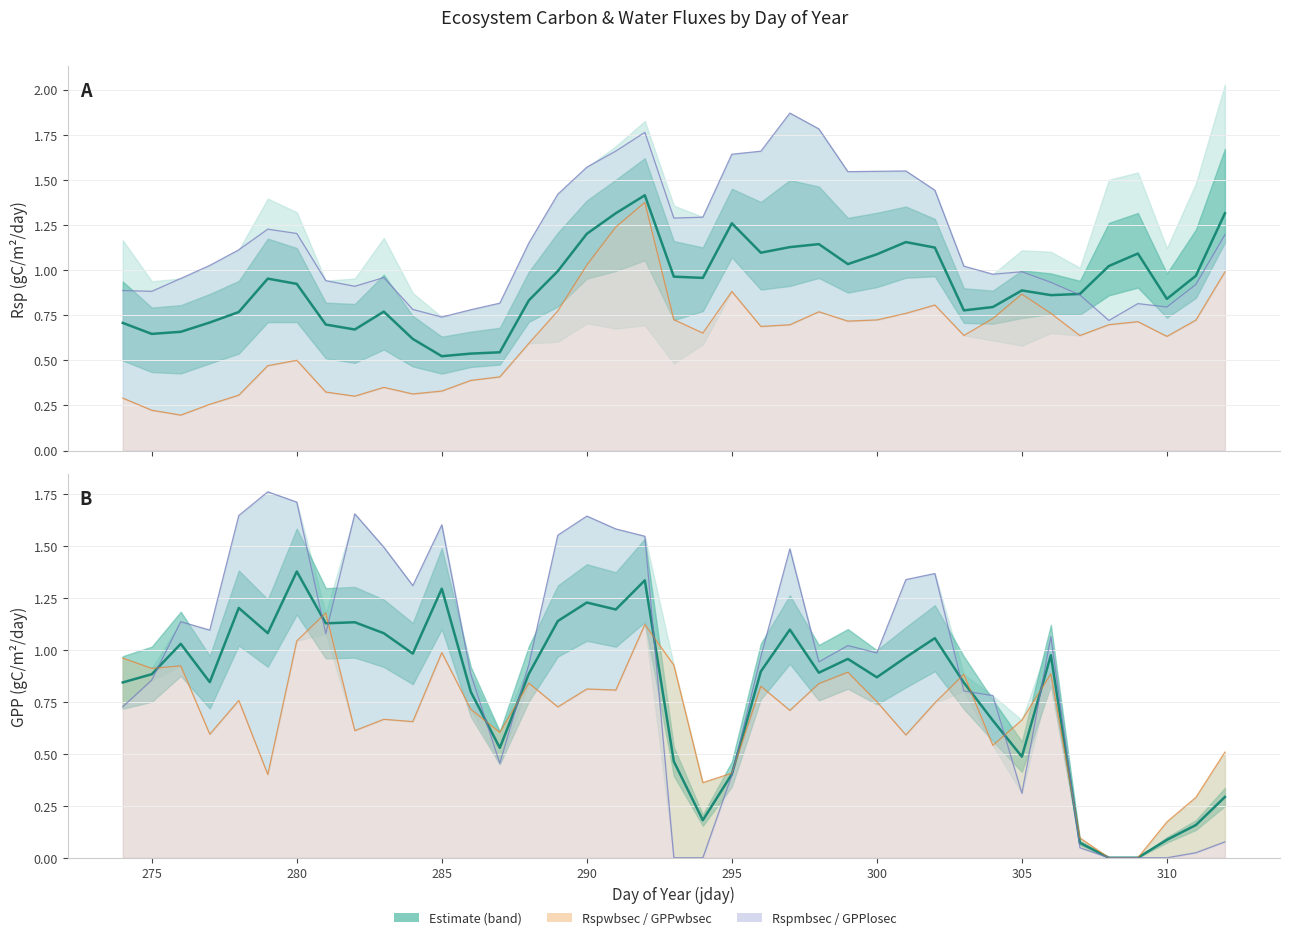

True or false: GPP mean and Rsp mean intersect in this chart.

True